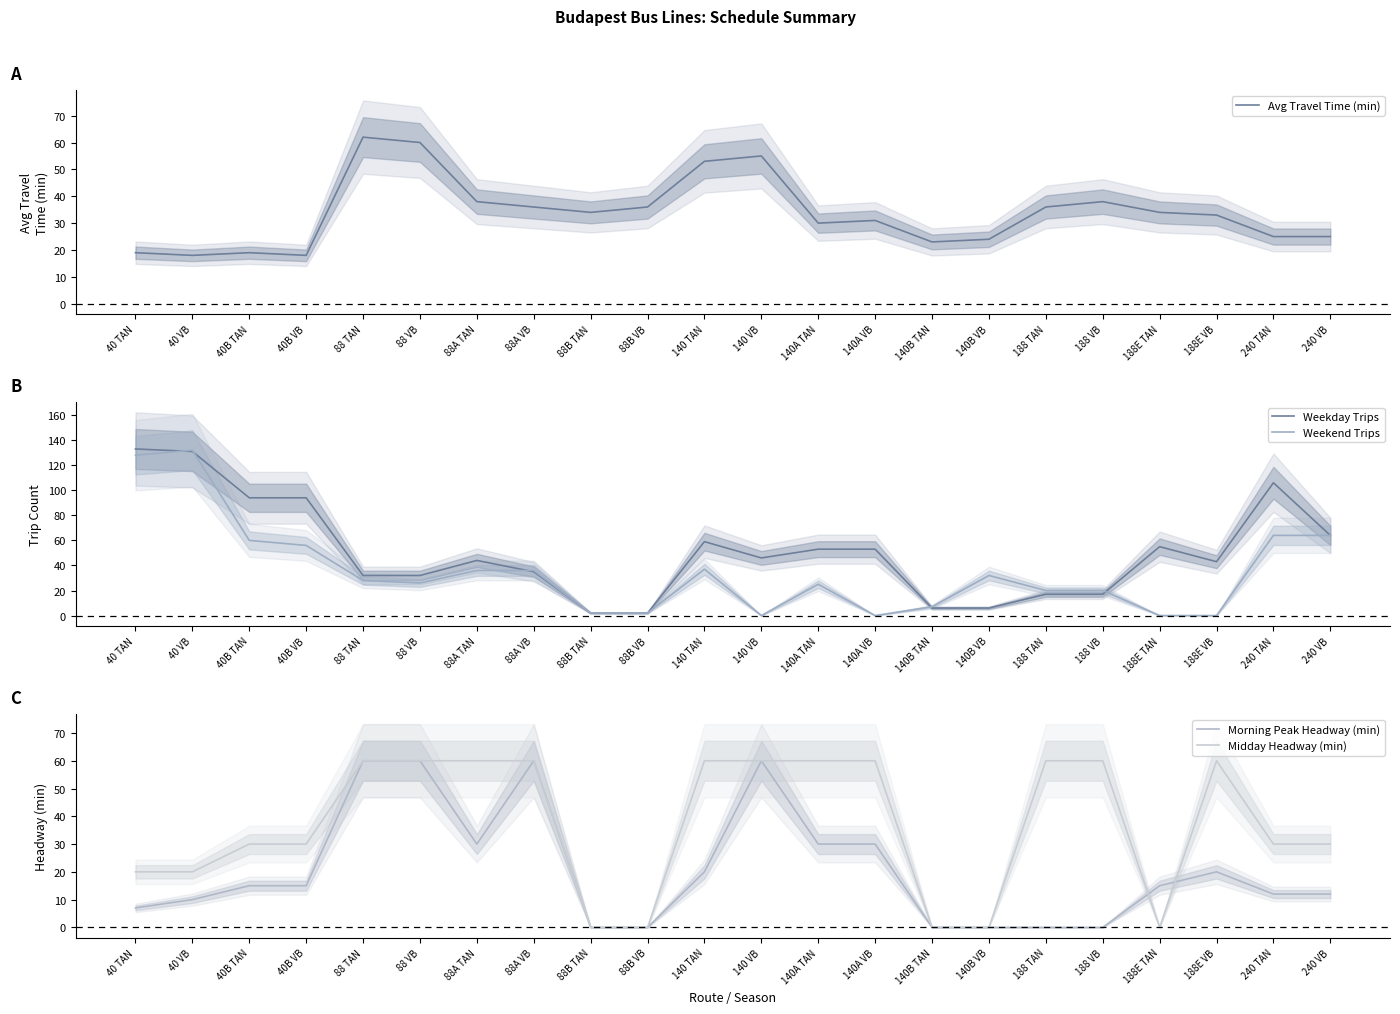

What value does the Weekend Trips series have at 140B VB, to the nearest 10?

30